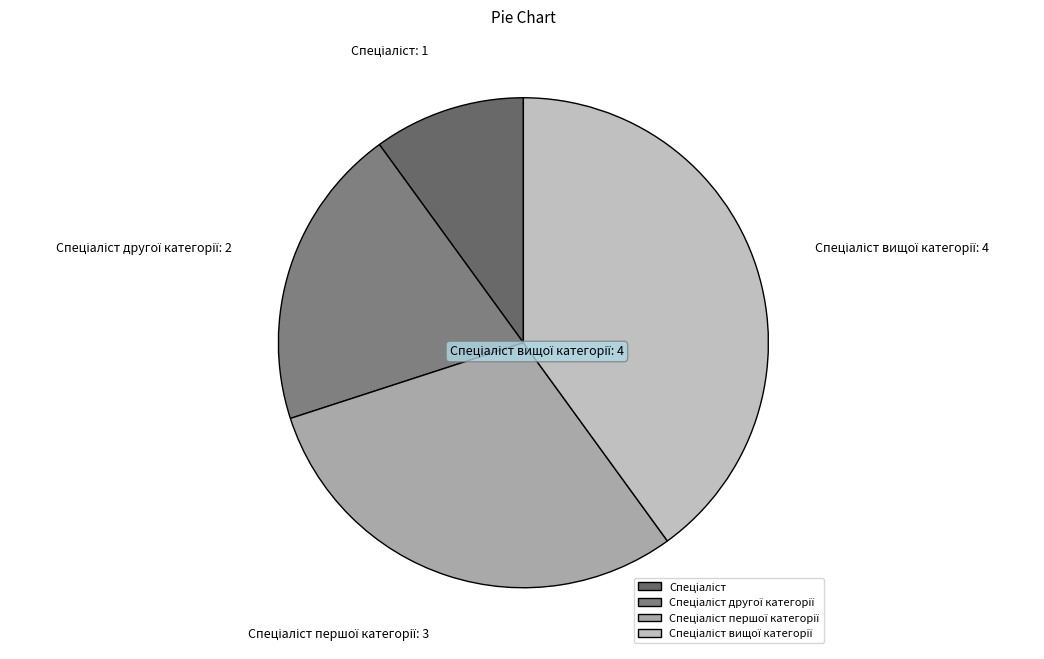

Does any single category account for the majority?

No